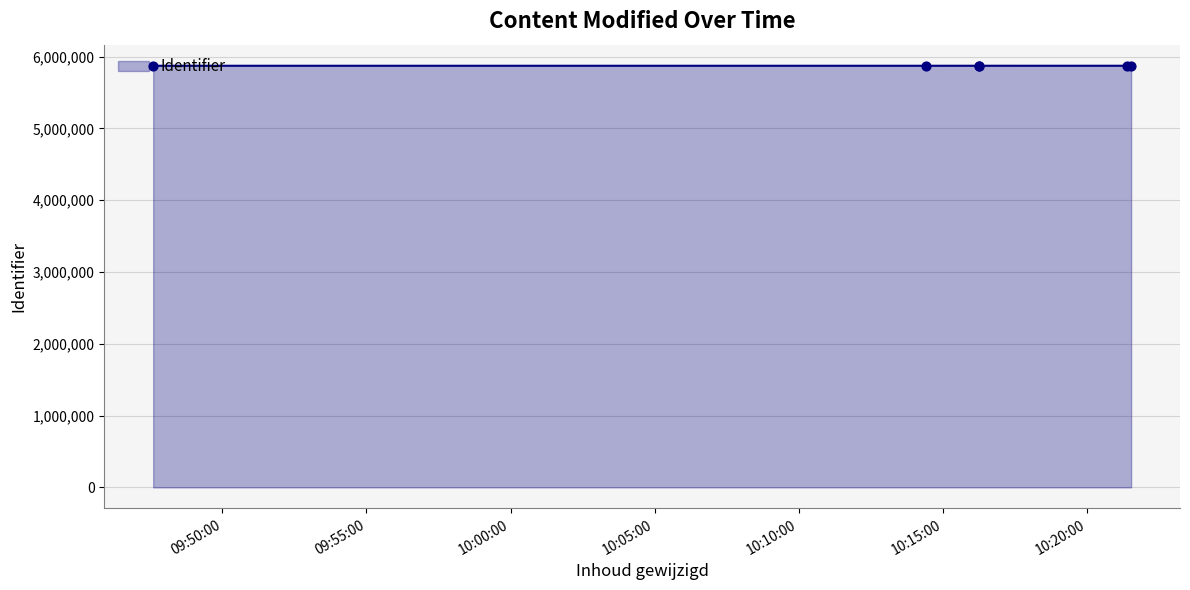

Approximately how many times larger is the value at 2020-03-17 10:16:16 compared to 2020-03-17 10:14:26?

1.0